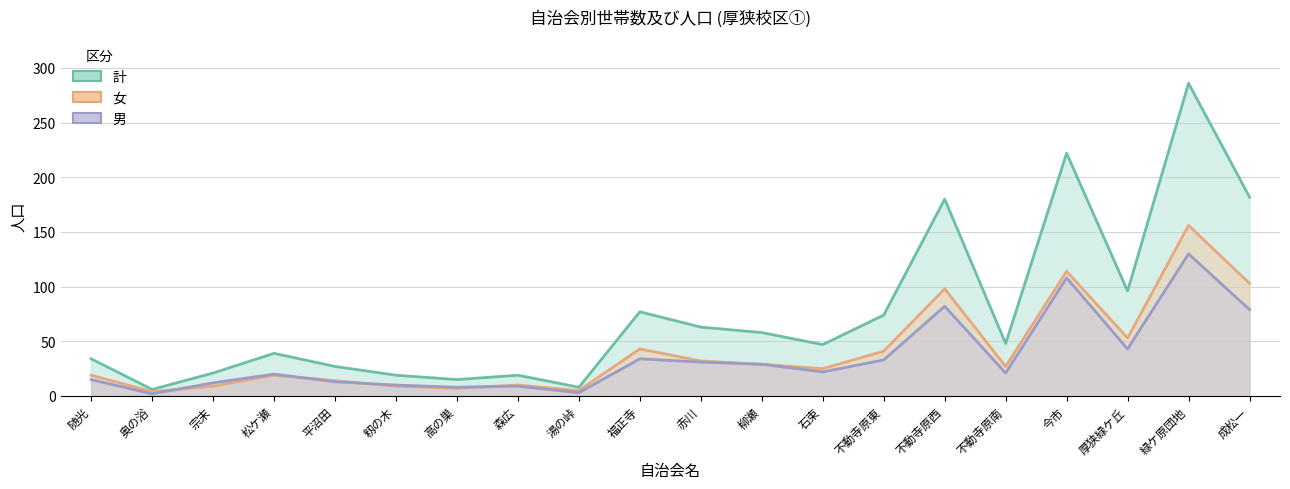

Which has a higher value, 森広 or 湯の峠?

森広